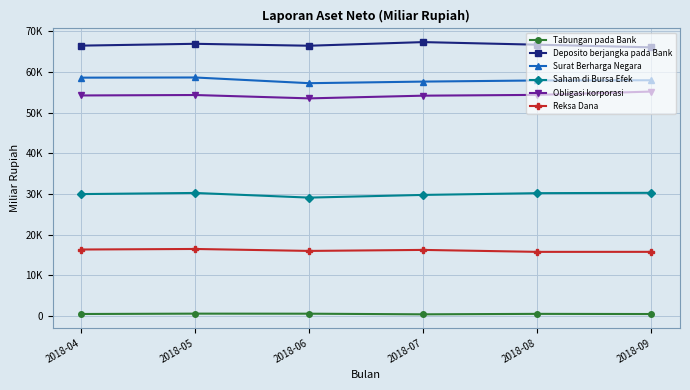

Reading left to right, extract all data points from this chart.

Tabungan pada Bank: 508.4	597.5	583.6	427.7	541.3	500.0
Deposito berjangka pada Bank: 66465.7	66917.1	66443.1	67334.2	66695.6	66045.0
Surat Berharga Negara: 58596.7	58637.6	57235.1	57628.6	57903.6	57958.9
Saham di Bursa Efek: 29979.3	30257.5	29113.7	29776.7	30205.4	30290.0
Obligasi korporasi: 54221.5	54329.3	53504.8	54168.0	54361.6	55177.3
Reksa Dana: 16355.6	16490.4	16011.2	16259.5	15779.1	15783.9